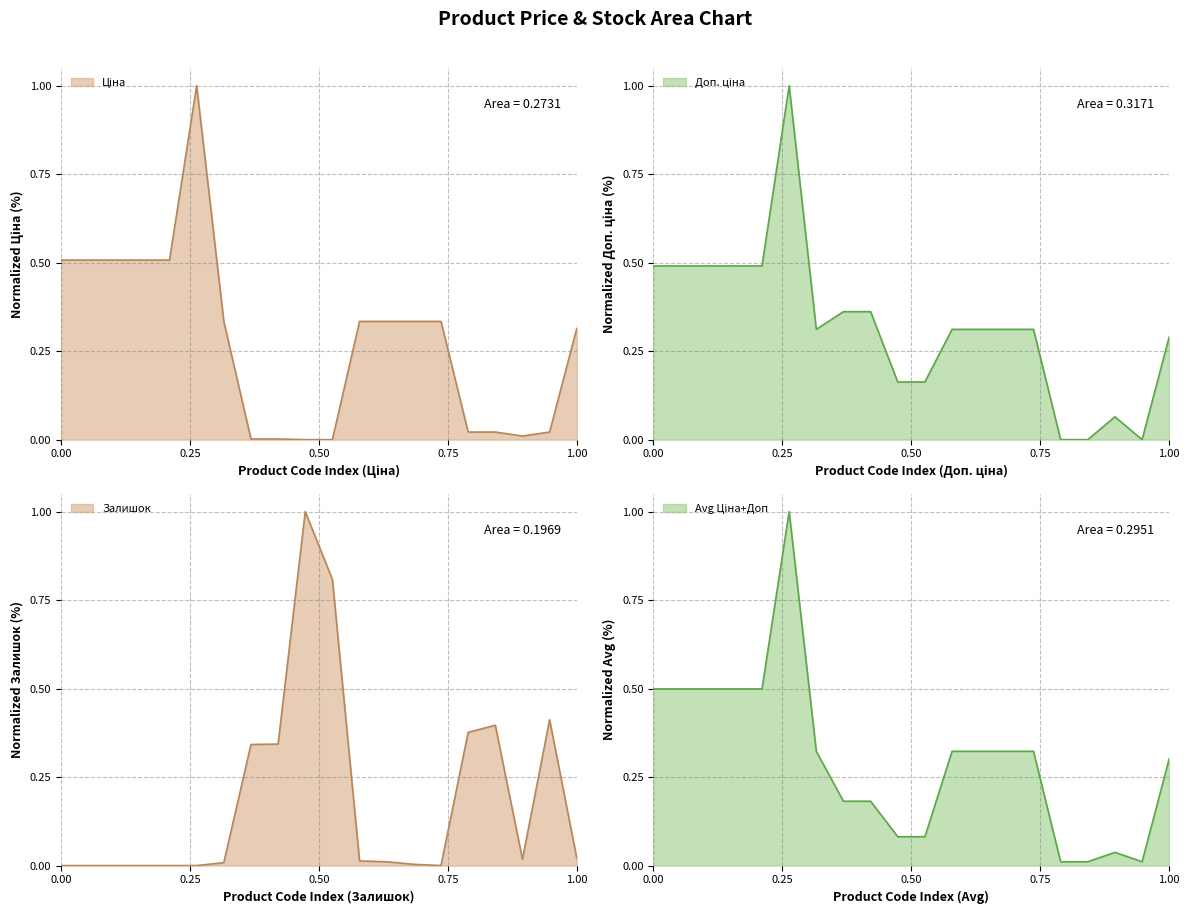

What is the greatest value displayed?

1.0